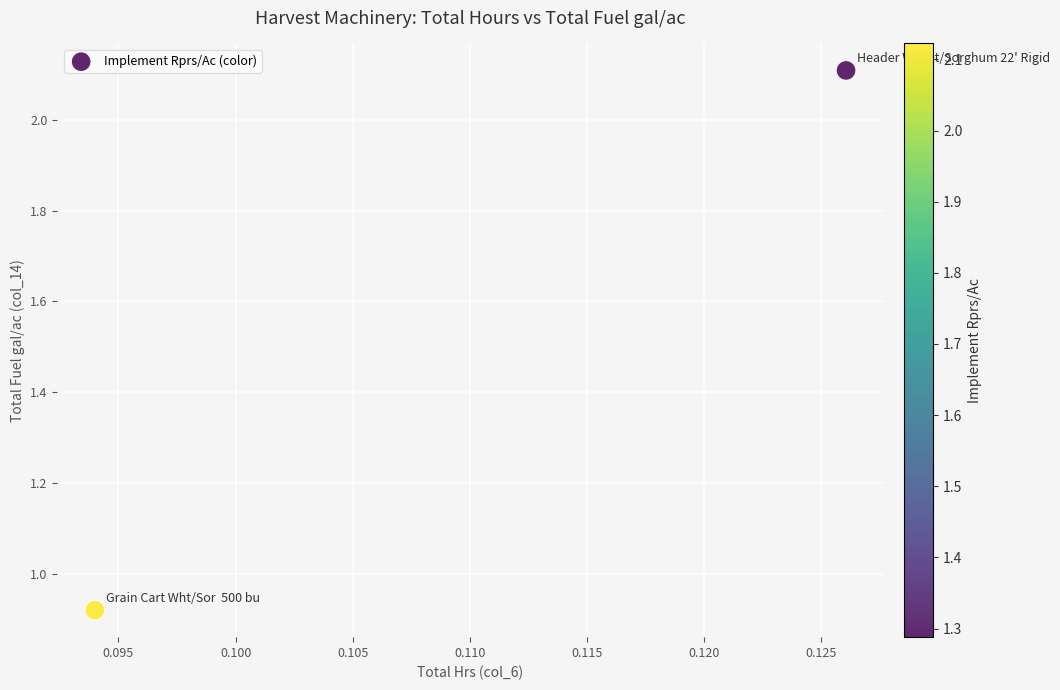

What is the average Y value?

1.5